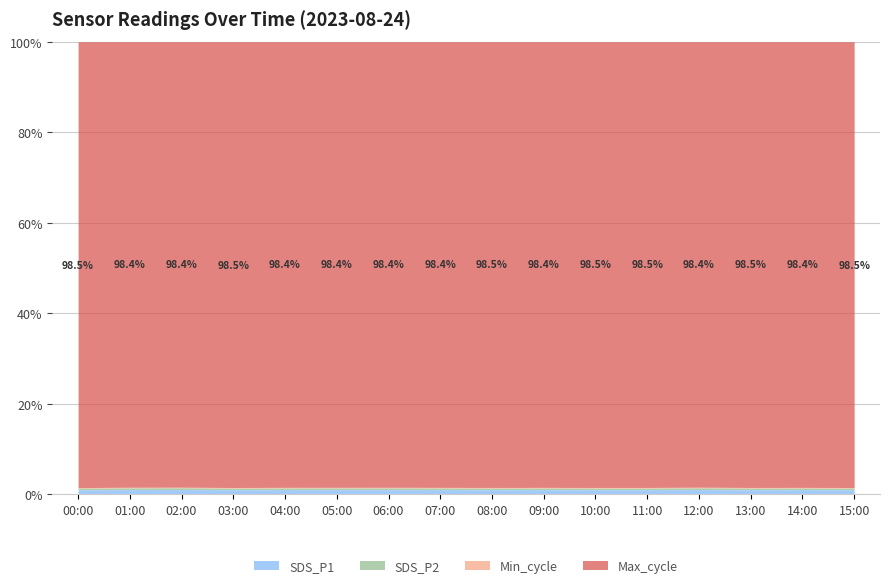

What is the maximum value for Max_cycle?

20917.0